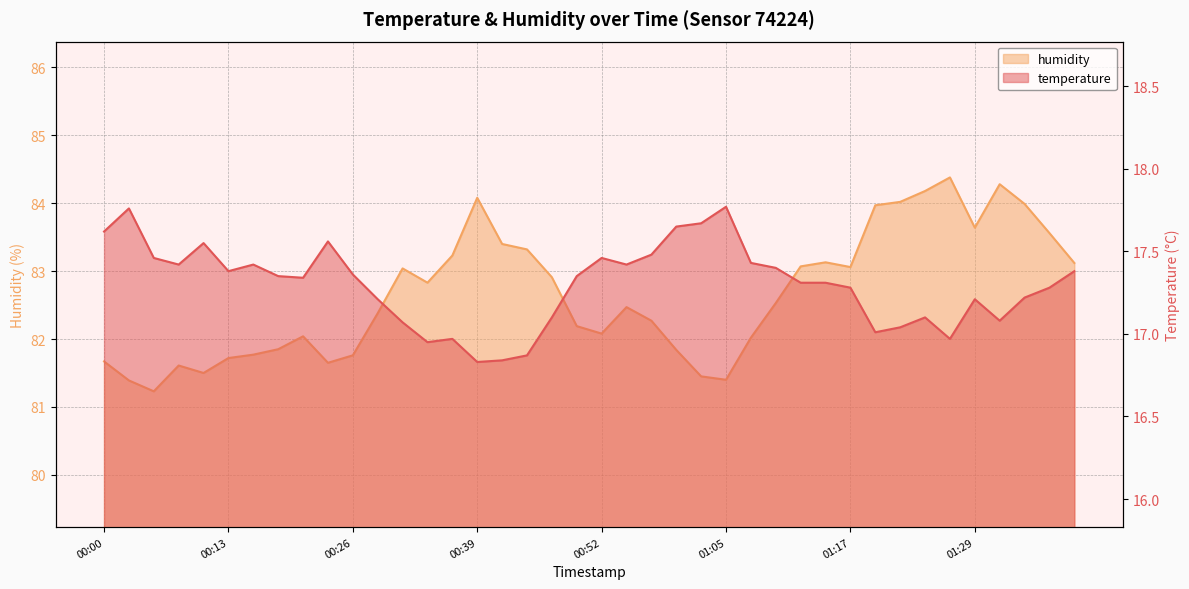

At which label does temperature first exceed 17?

00:00